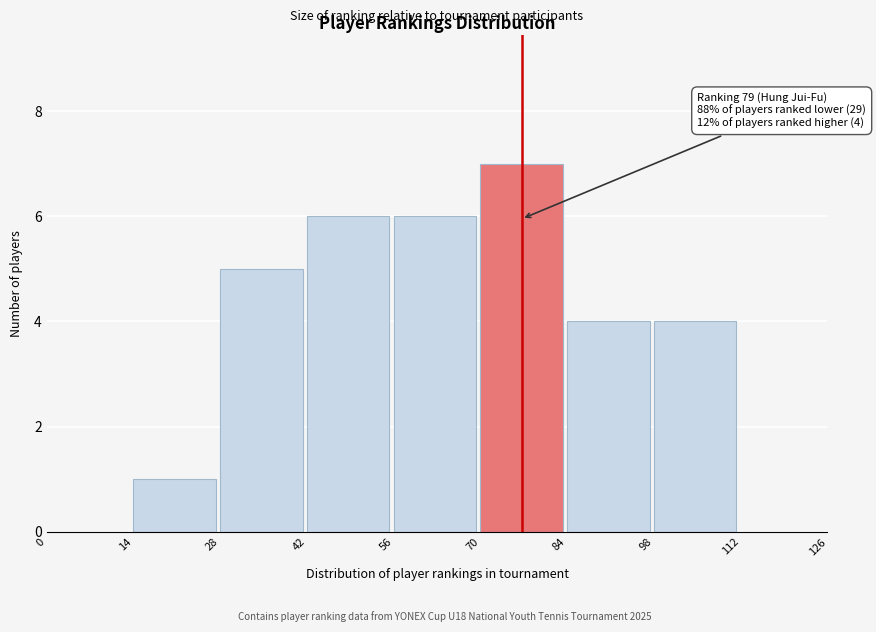

Over which range of the x-axis is the bar tallest?

70 to 84